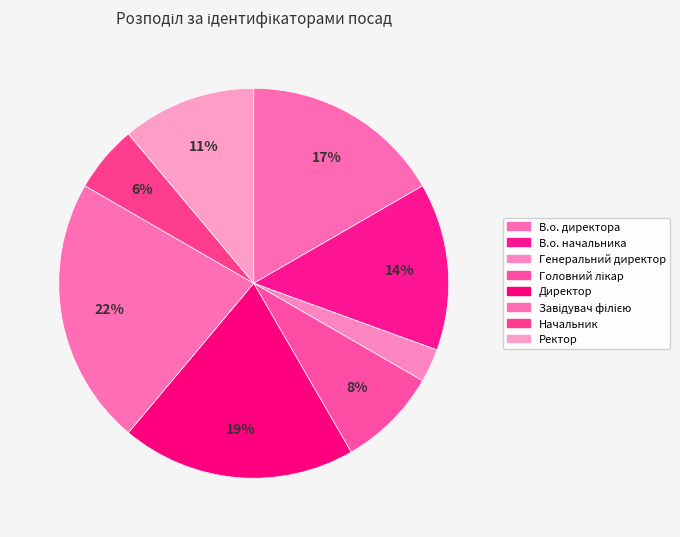

Does any single category account for the majority?

No